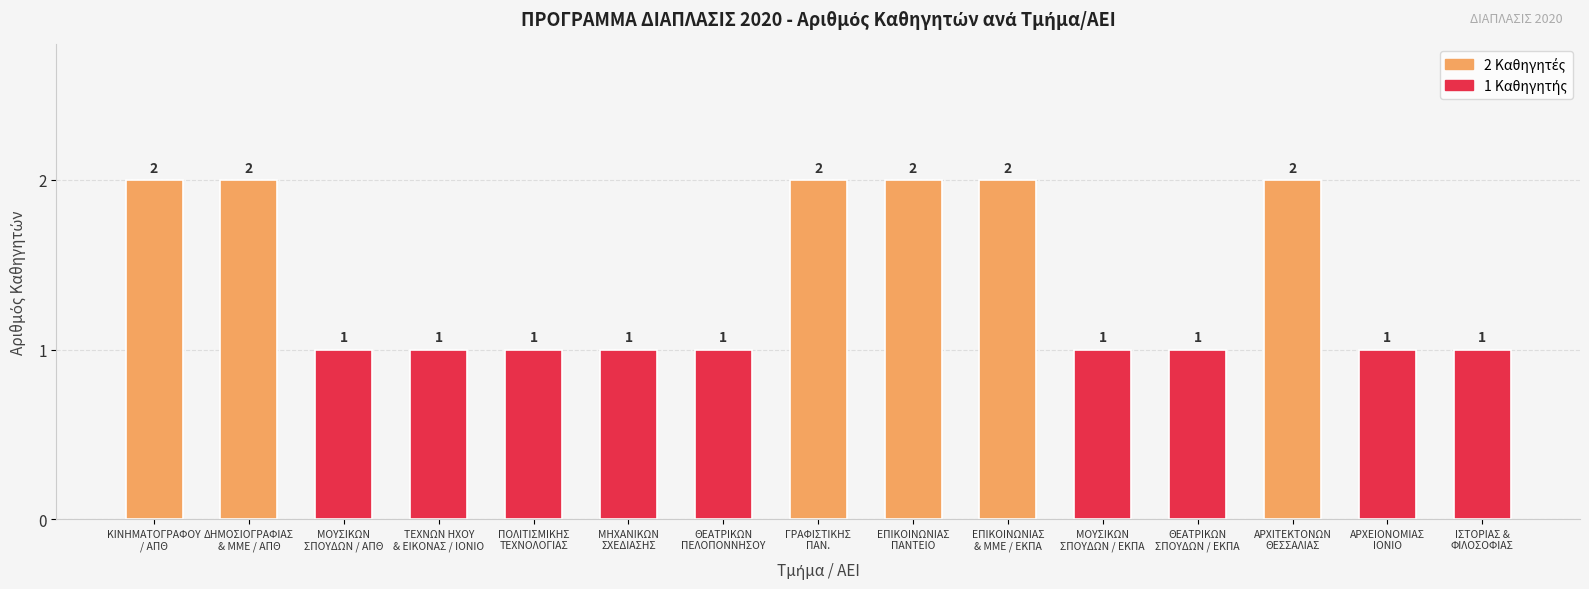

What is the label of the 1st bar from the right?

ΙΣΤΟΡΙΑΣ &
ΦΙΛΟΣΟΦΙΑΣ